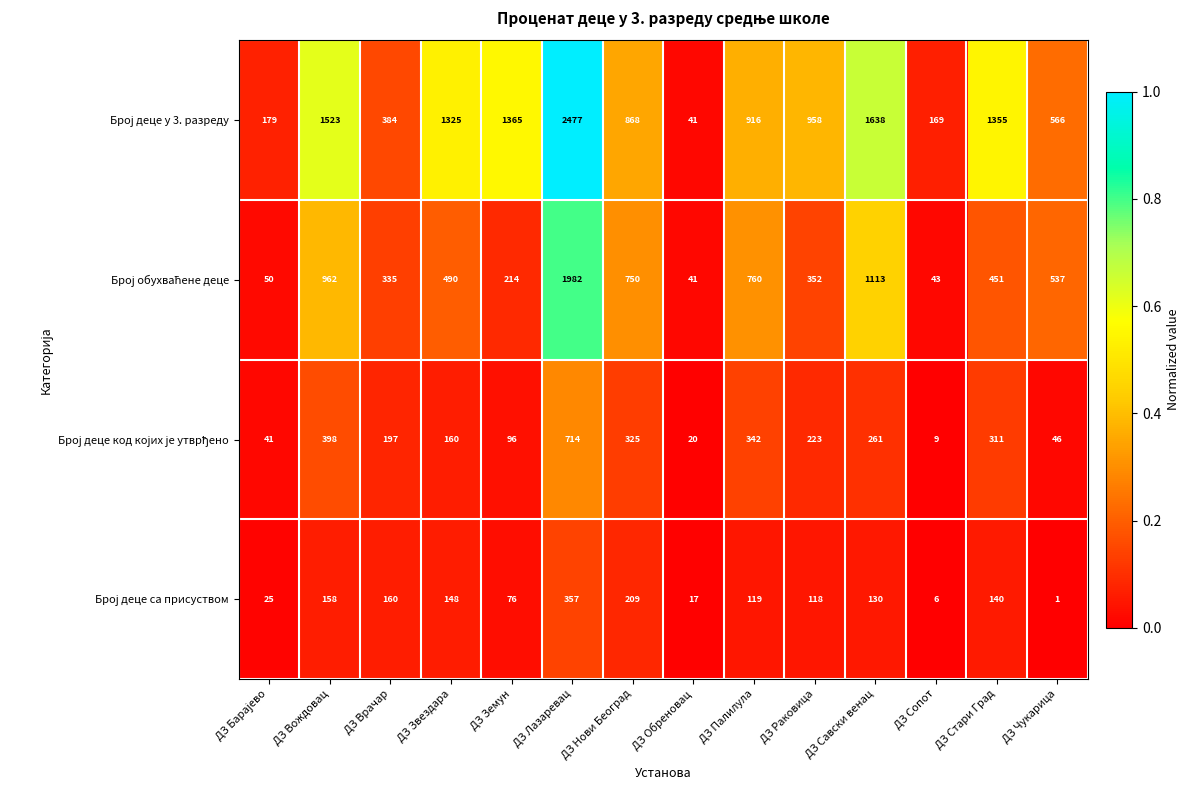

Which label corresponds to the largest value in the chart?

ДЗ Лазаревац